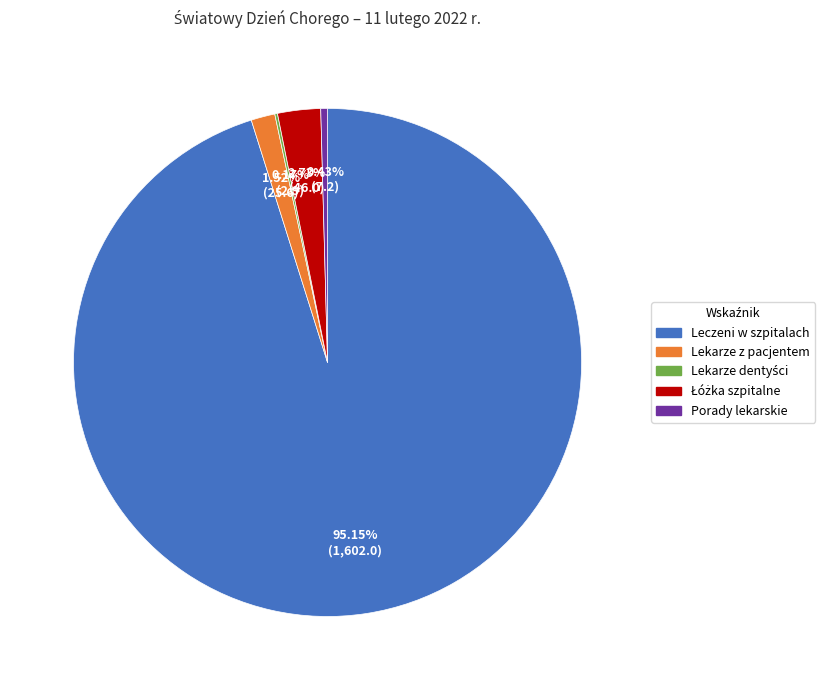

Which slice is the largest?

Leczeni w szpitalach